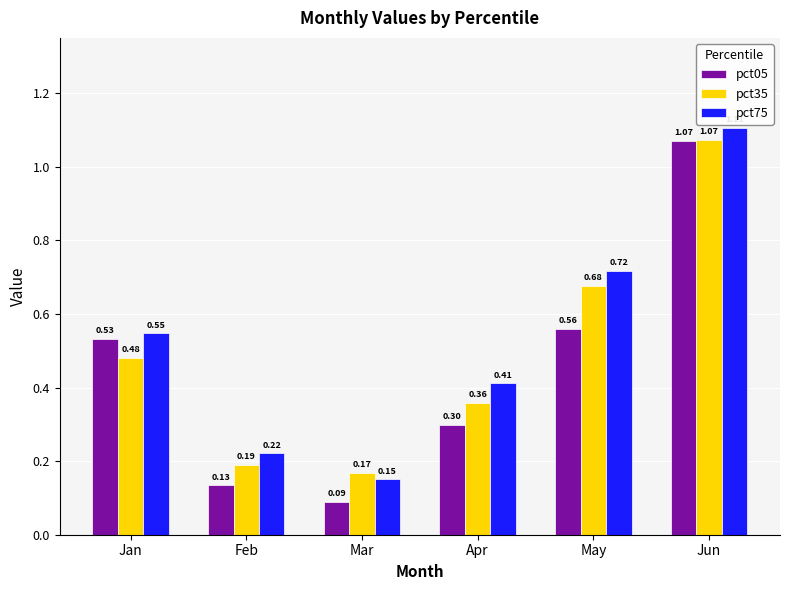

Which series has the largest range (max minus min)?

pct05